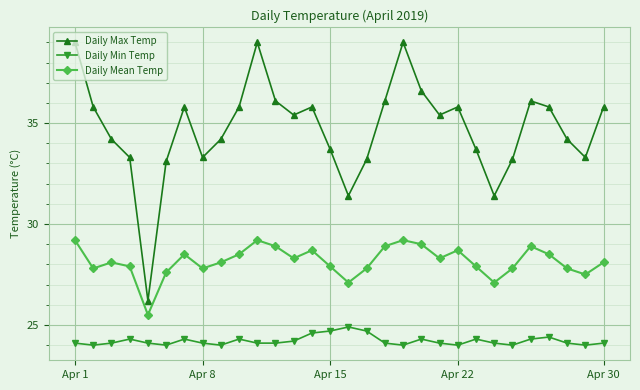

True or false: Daily Mean Temp has more than 0 interior local peaks.

True